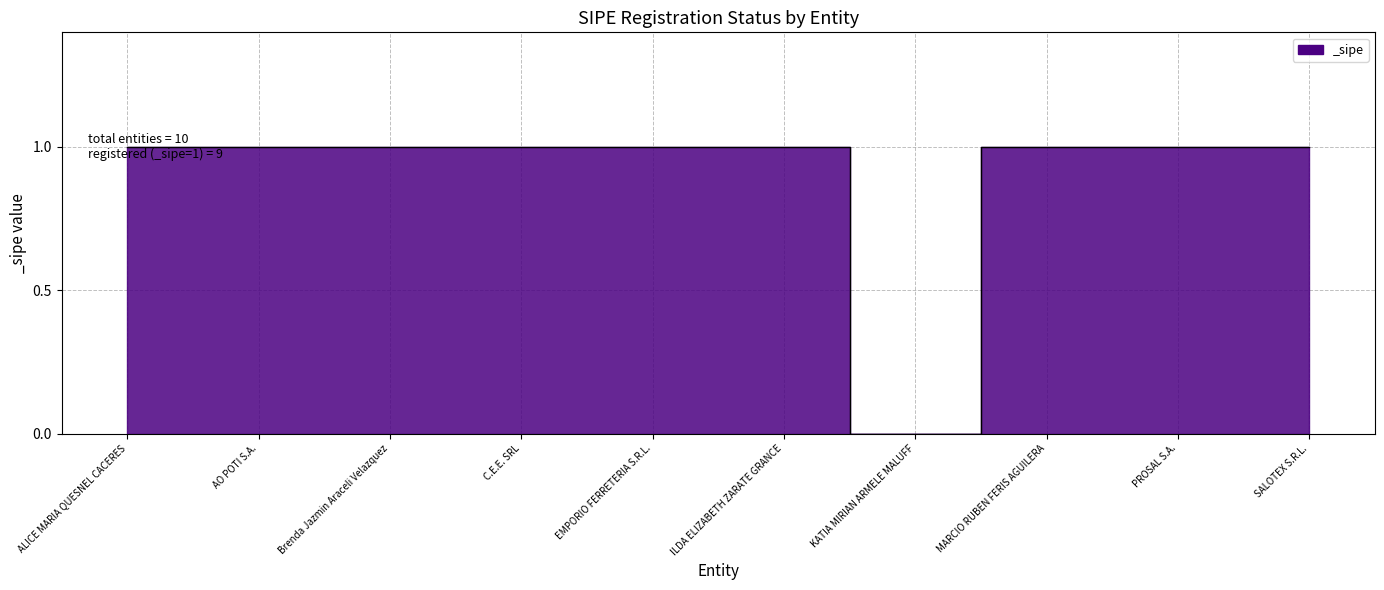

Reading right to left, transcribe all the data shown in this chart.

SALOTEX S.R.L.=1	PROSAL S.A.=1	MARCIO RUBEN FERIS AGUILERA=1	KATIA MIRIAN ARMELE MALUFF=0	ILDA ELIZABETH ZARATE GRANCE=1	EMPORIO FERRETERIA S.R.L.=1	C.E.E. SRL=1	Brenda Jazmin Araceli Velazquez=1	AO POTI S.A.=1	ALICE MARIA QUESNEL CACERES=1